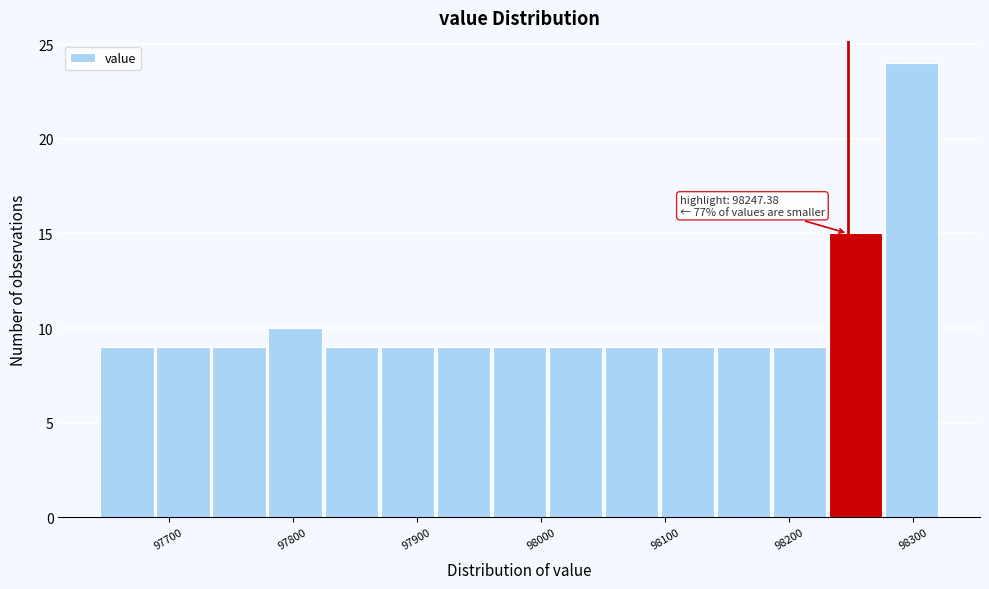

Over which range of the x-axis is the bar tallest?

98280 to 98320